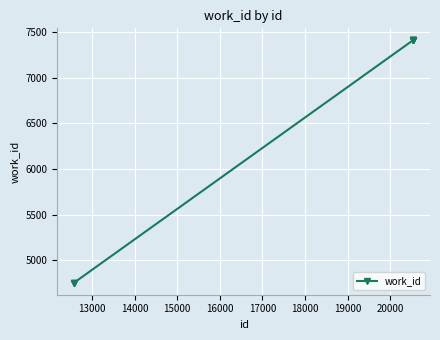

How many categories are shown in the chart?

8